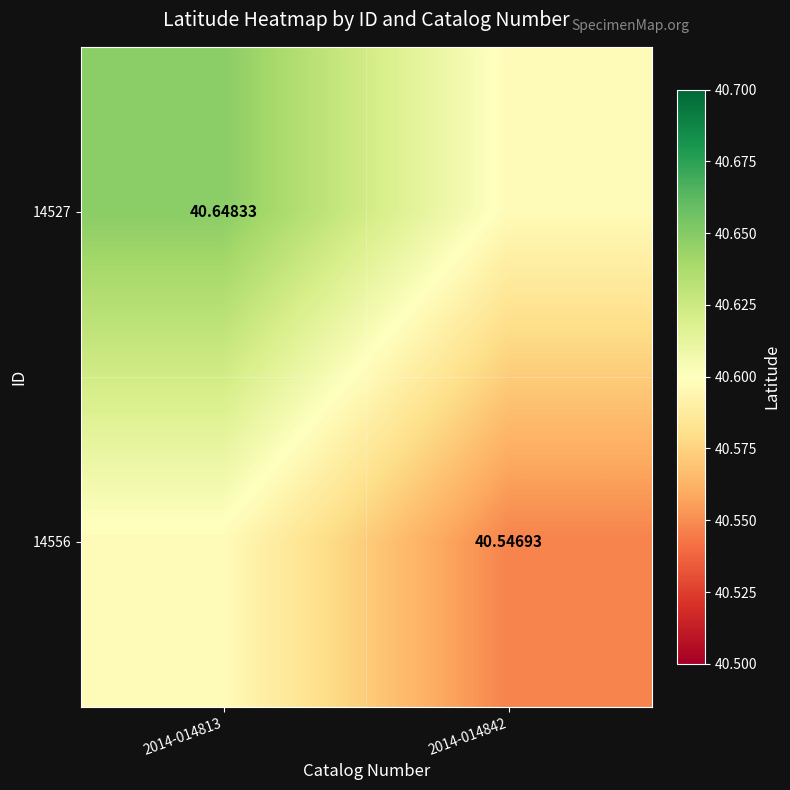

Which category has the lowest value across all series?

2014-014842